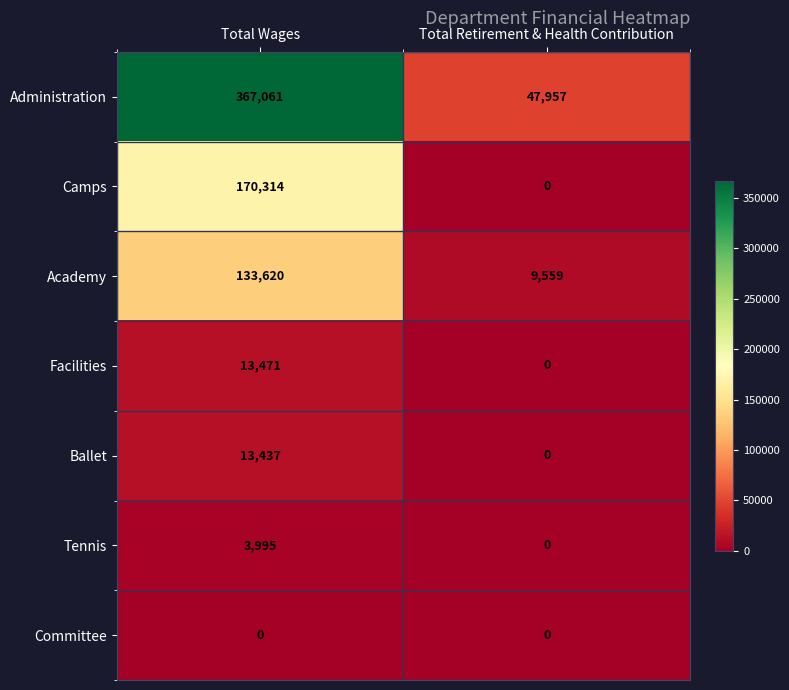

What is the approximate value of Administration at Total Wages, to the nearest 50?

367050